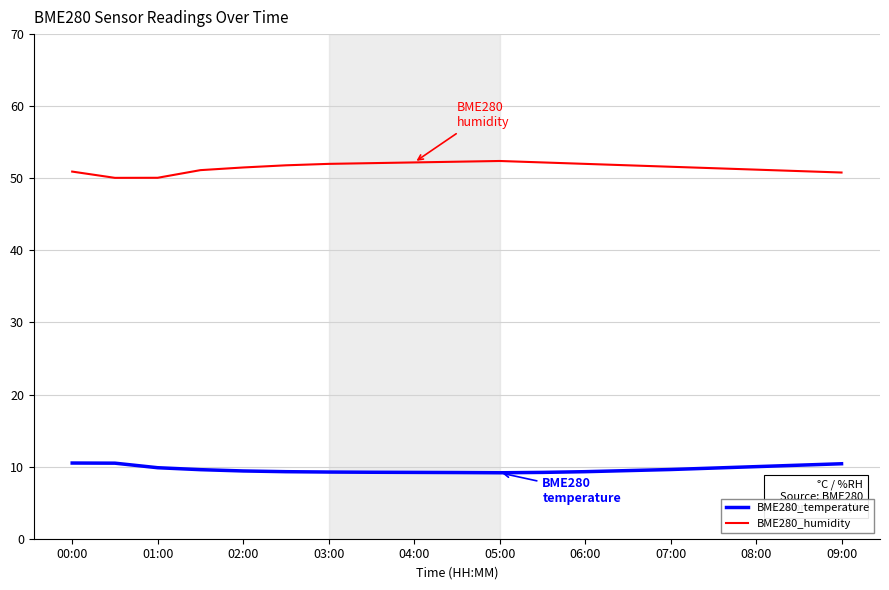

Rank the series by their average value, from highest to lowest.

BME280_humidity, BME280_temperature